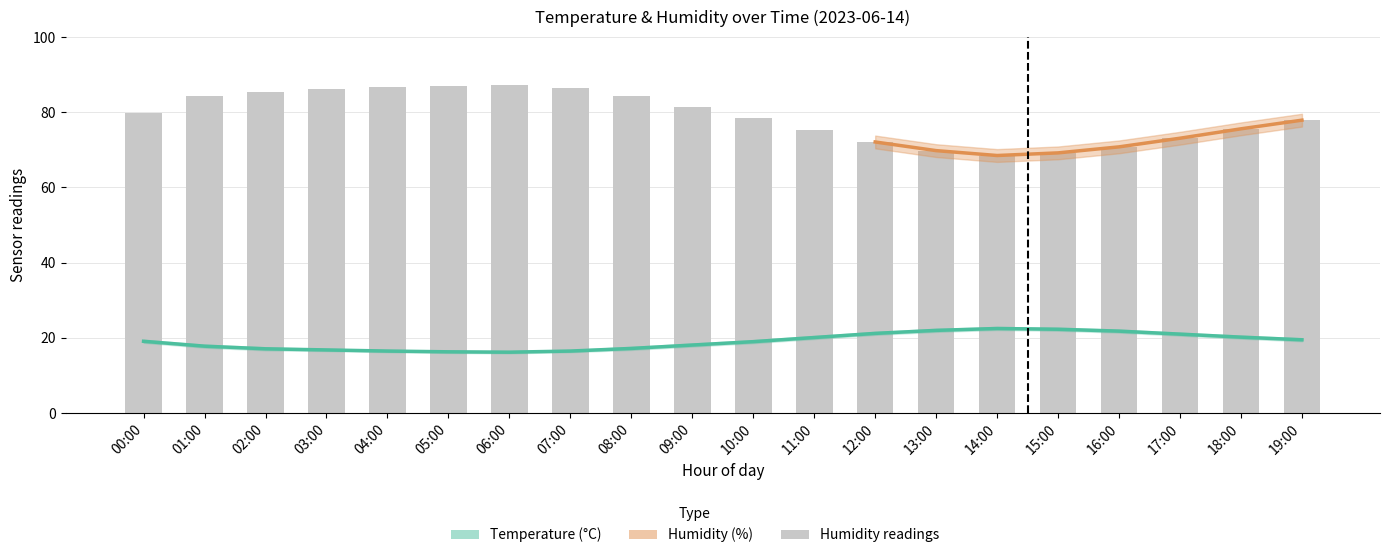

Reading left to right, extract all data points from this chart.

temperature: 19.1	17.8	17.1	16.8	16.5	16.3	16.2	16.5	17.2	18.1	19.0	20.1	21.2	22.0	22.5	22.3	21.8	21.0	20.2	19.5
humidity: 79.8	84.3	85.5	86.2	86.8	87.1	87.3	86.5	84.2	81.3	78.6	75.4	72.1	69.8	68.5	69.2	70.8	73.1	75.6	77.9
temp_upper: 19.5	18.2	17.5	17.1	16.8	16.6	16.5	16.8	17.6	18.5	19.4	20.5	21.6	22.4	22.9	22.7	22.2	21.4	20.6	19.9
temp_lower: 18.7	17.4	16.7	16.5	16.2	16.0	15.9	16.2	16.8	17.7	18.6	19.7	20.8	21.6	22.1	21.9	21.4	20.6	19.8	19.1
hum_upper: 81.3	86.0	87.2	87.9	88.5	88.8	89.0	88.2	85.9	83.0	80.3	77.1	73.8	71.5	70.2	70.9	72.5	74.8	77.3	79.6
hum_lower: 78.3	82.6	83.8	84.5	85.1	85.4	85.6	84.8	82.5	79.6	76.9	73.7	70.4	68.1	66.8	67.5	69.1	71.4	73.9	76.2